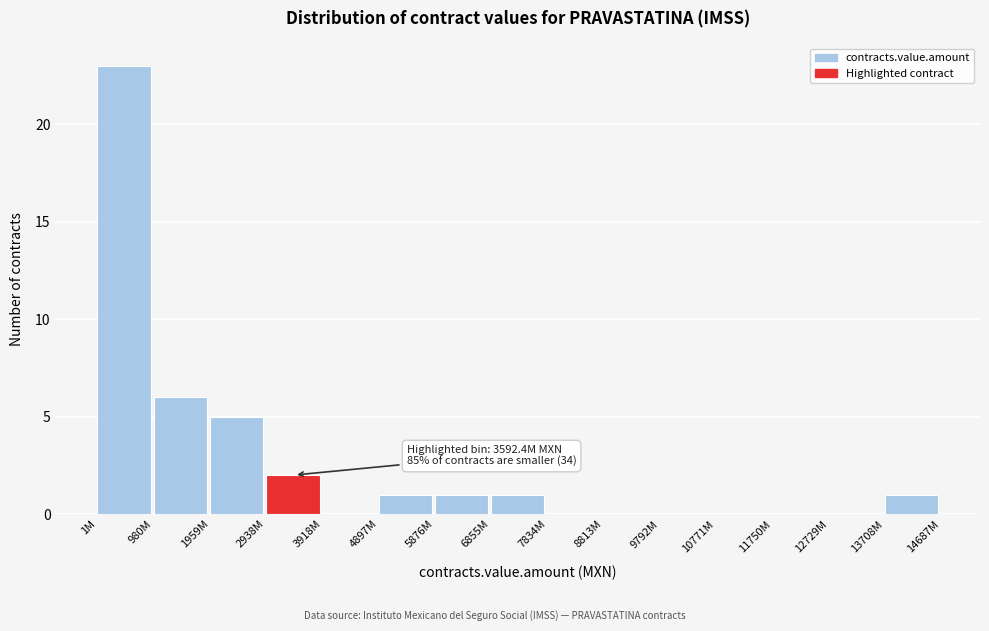

Reading left to right, what are all the values shown in this chart?

1M=23	980M=6	1959M=5	2938M=2	3918M=0	4897M=1	5876M=1	6855M=1	7834M=0	8813M=0	9792M=0	10771M=0	11750M=0	12729M=0	13708M=1